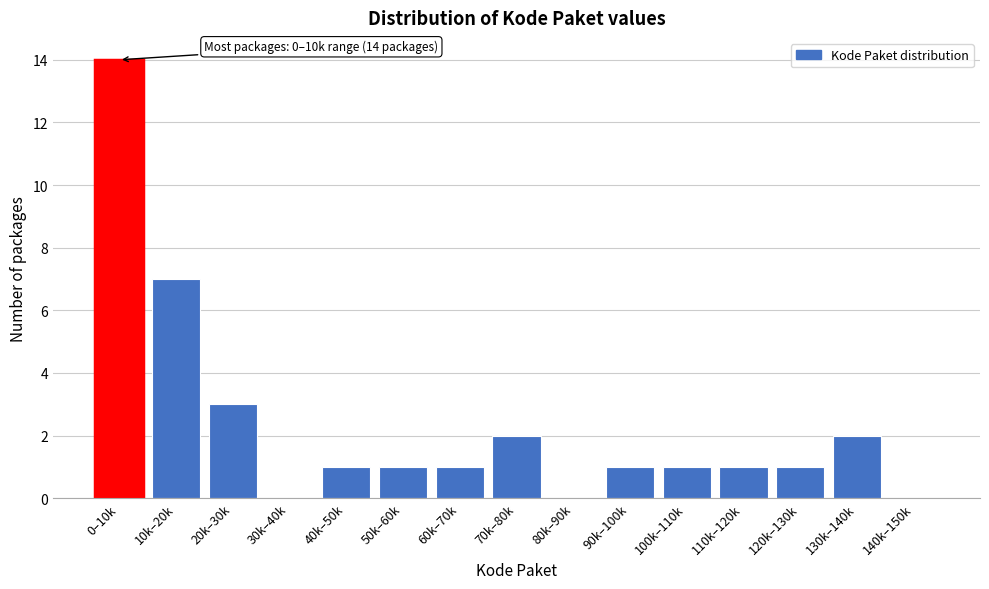

Reading left to right, transcribe all the data shown in this chart.

0–10k=14	10k–20k=7	20k–30k=3	30k–40k=0	40k–50k=1	50k–60k=1	60k–70k=1	70k–80k=2	80k–90k=0	90k–100k=1	100k–110k=1	110k–120k=1	120k–130k=1	130k–140k=2	140k–150k=0